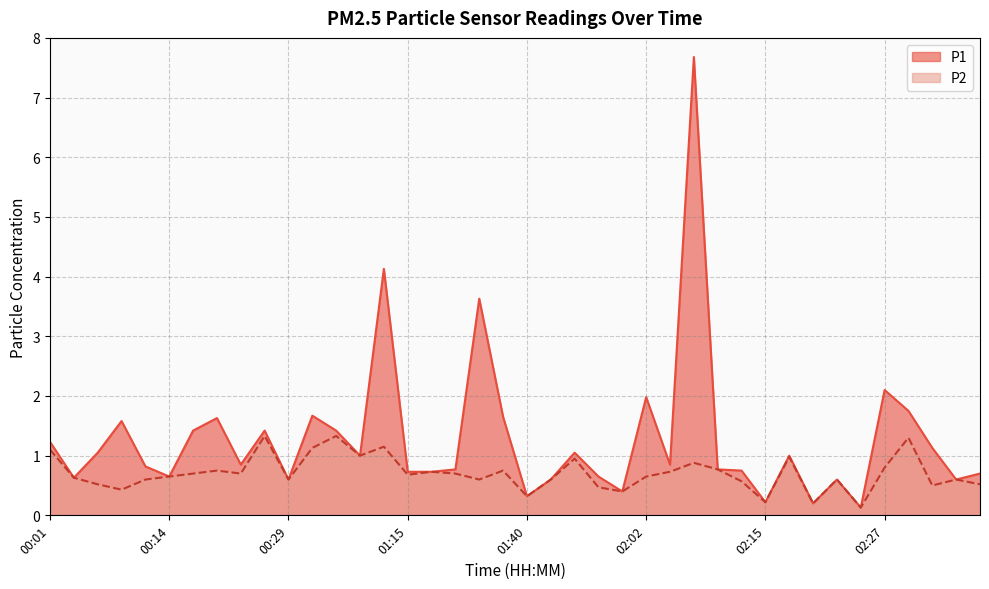

Which series has the largest total across all categories?

P1